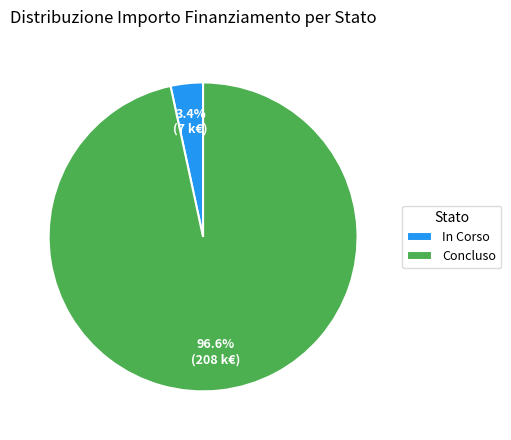

Rank the categories by value from highest to lowest.

Concluso, In Corso